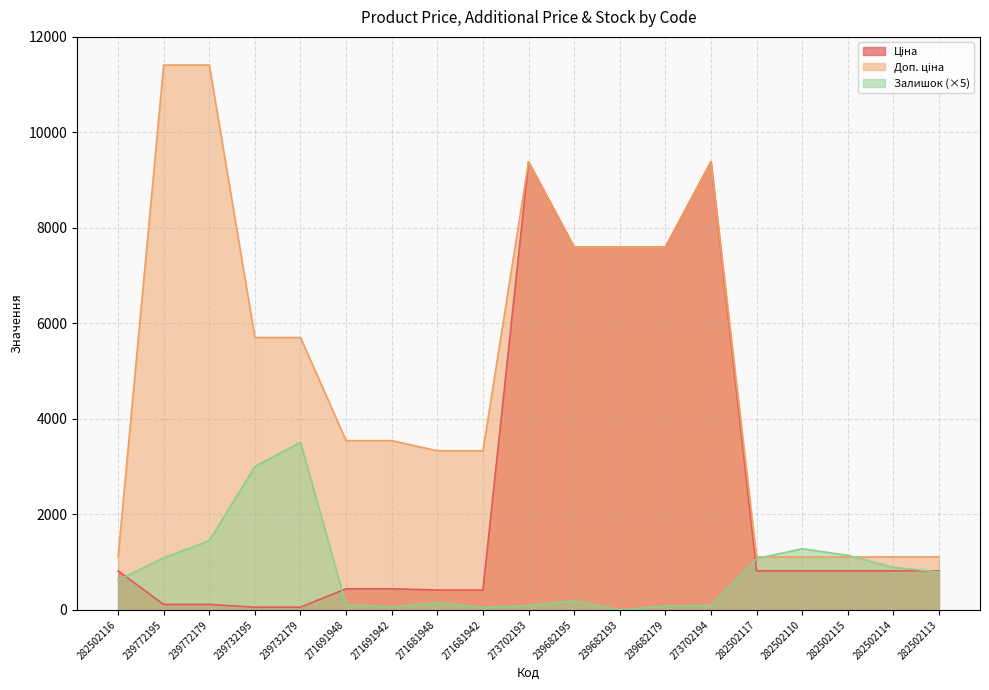

What is the highest value of the Доп. ціна series?

11410.0